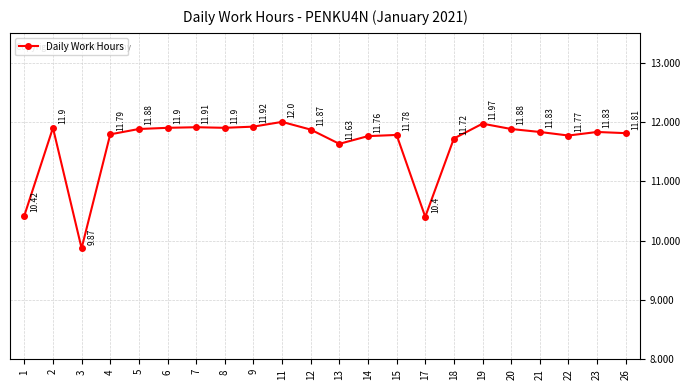

Count the number of values greater than 11.

19